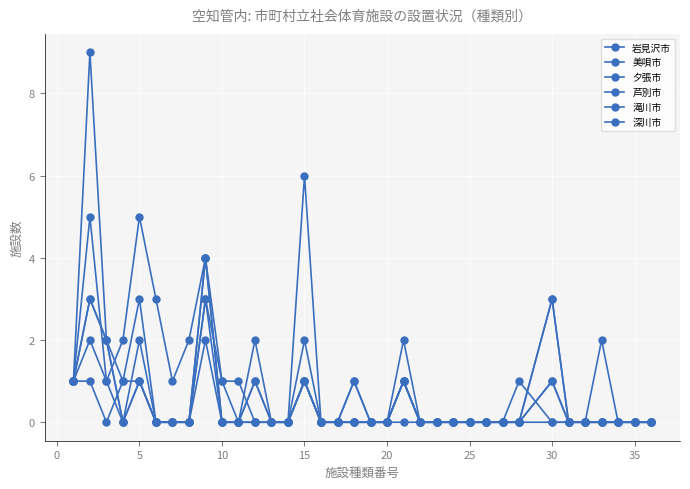

How many data points does each series have?

35